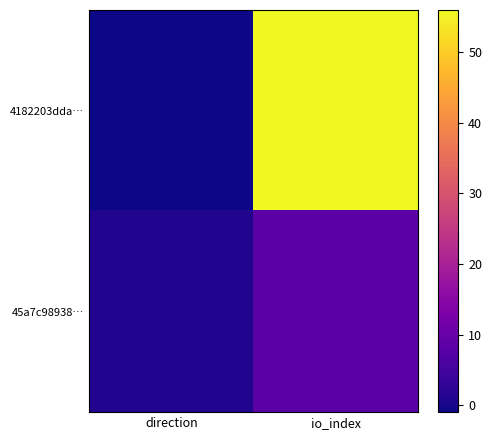

Reading left to right, list all the values displayed in this chart.

4182203dda…: direction=-1	io_index=56
45a7c98938…: direction=1	io_index=8